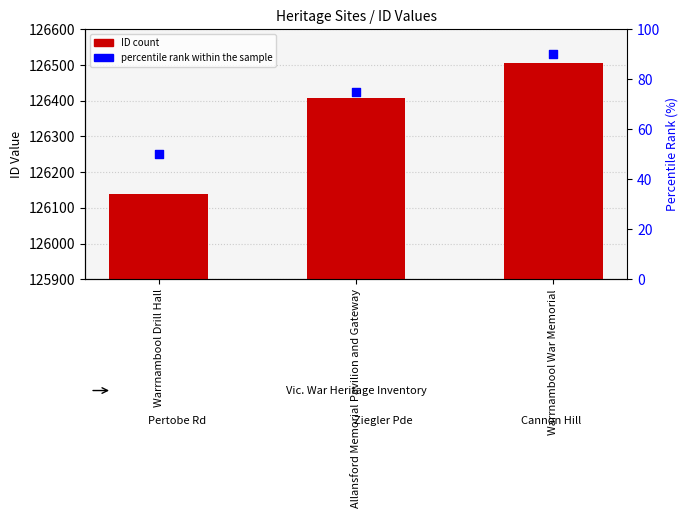

At which category is the sum across all series the highest?

Warrnambool War Memorial